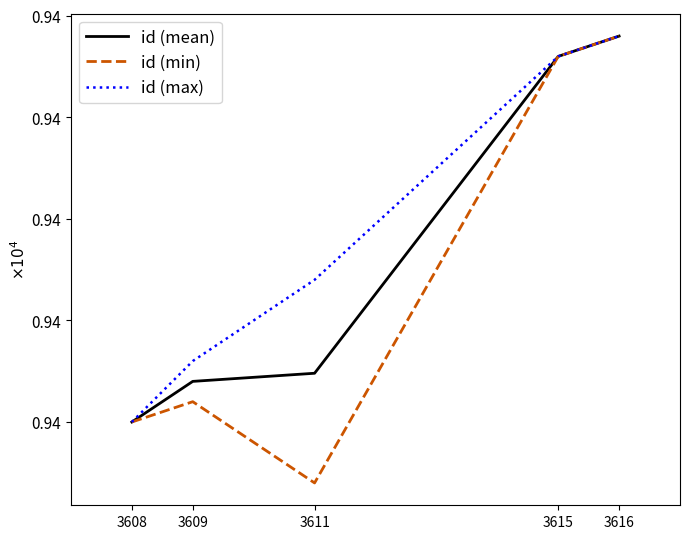

What are all the series names shown in the legend?

id (mean), id (min), id (max)